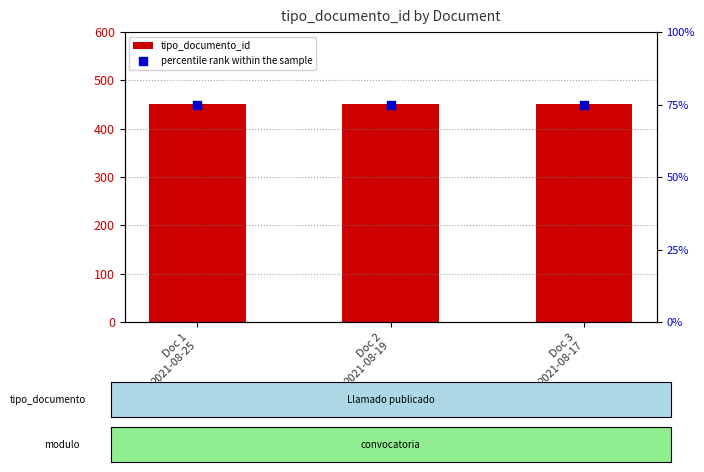

Which series has the widest spread of Y values?

tipo_documento_id